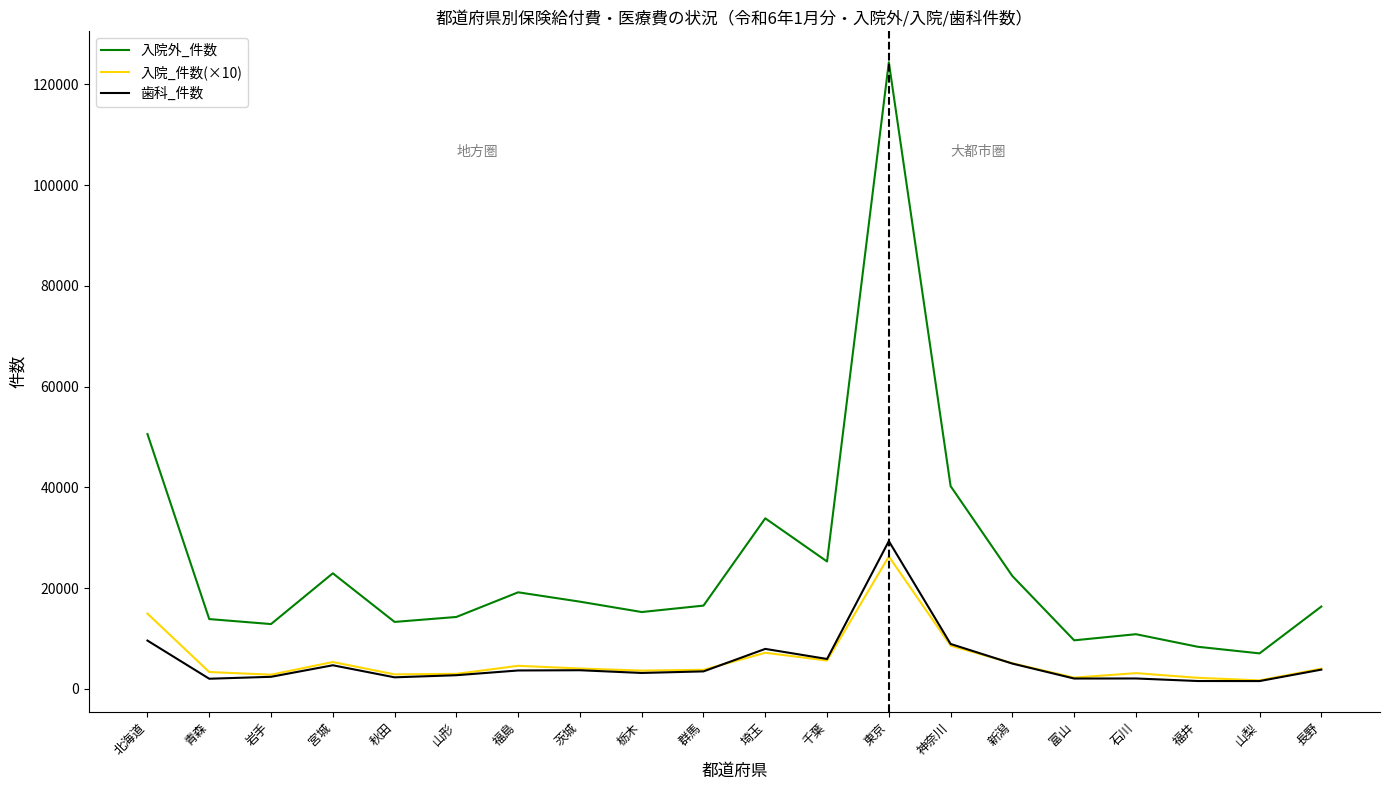

Is it true that 歯科_件数 equals 7922 at 埼玉?

True